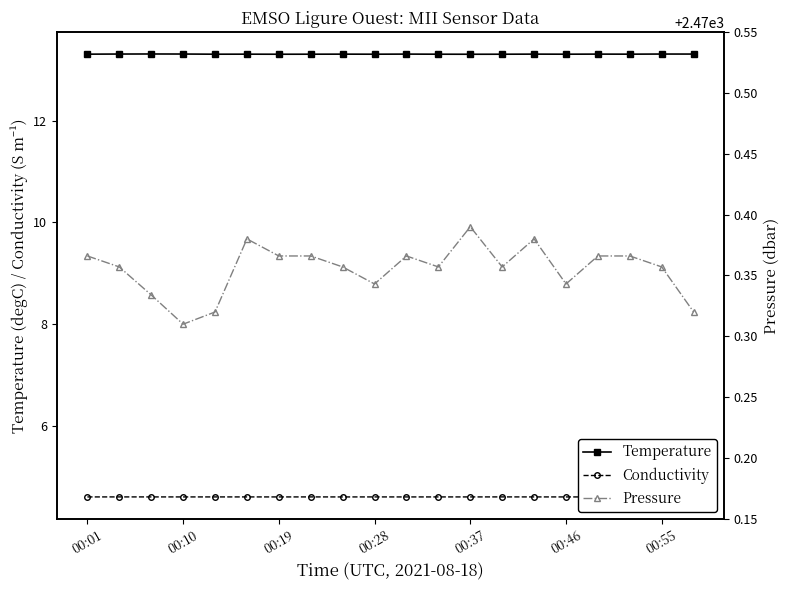

Is it true that Temperature equals 20.2 at 00:19?

False